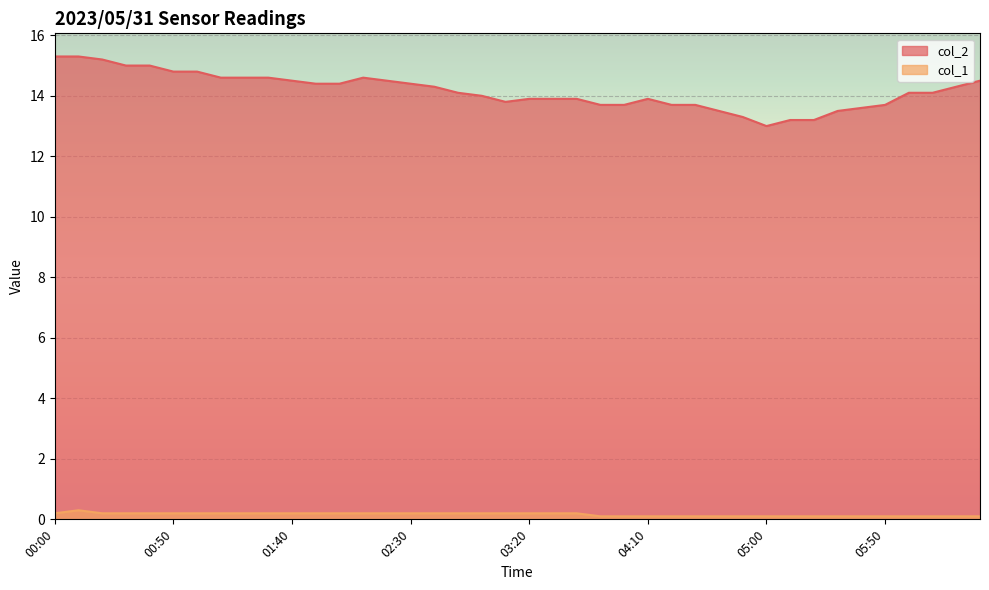

How many data points in col_2 are above 14?

22